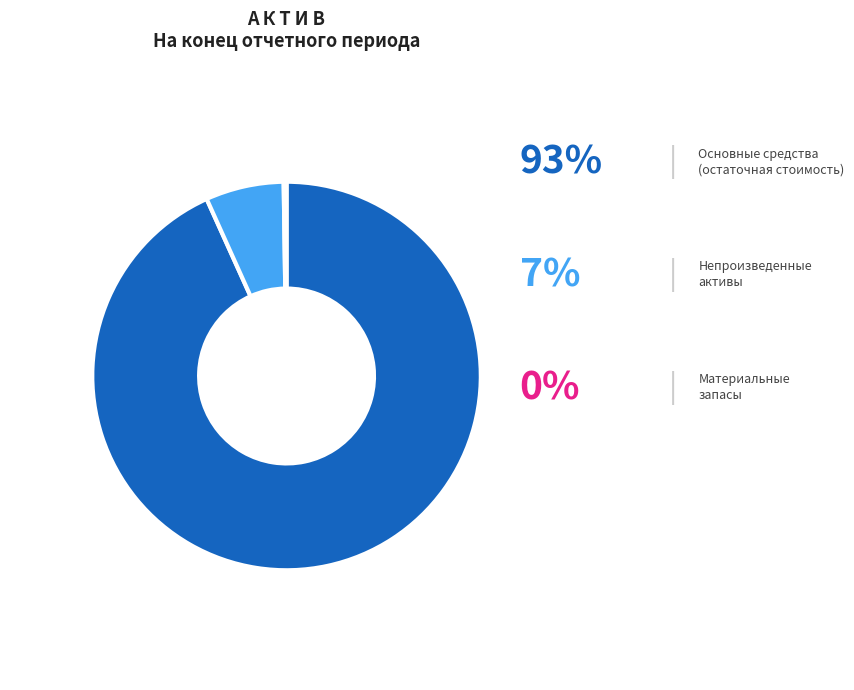

The Основные средства (остаточная стоимость) slice represents 93% of the pie. True or false?

True